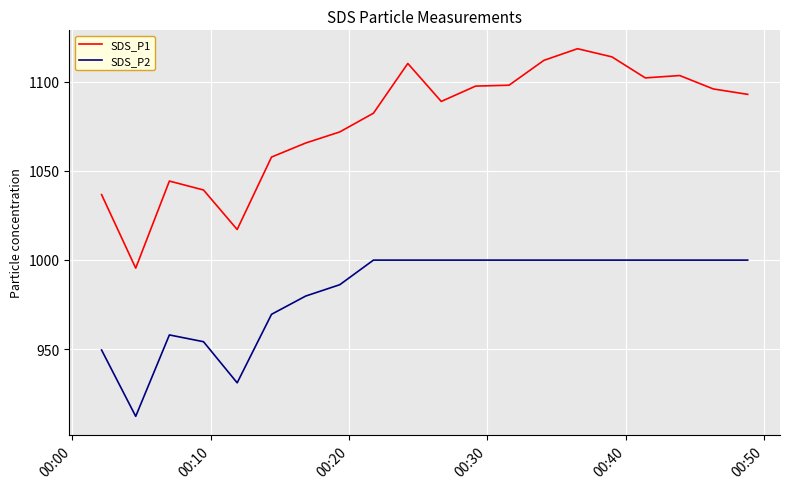

What is the greatest value displayed?

1118.5